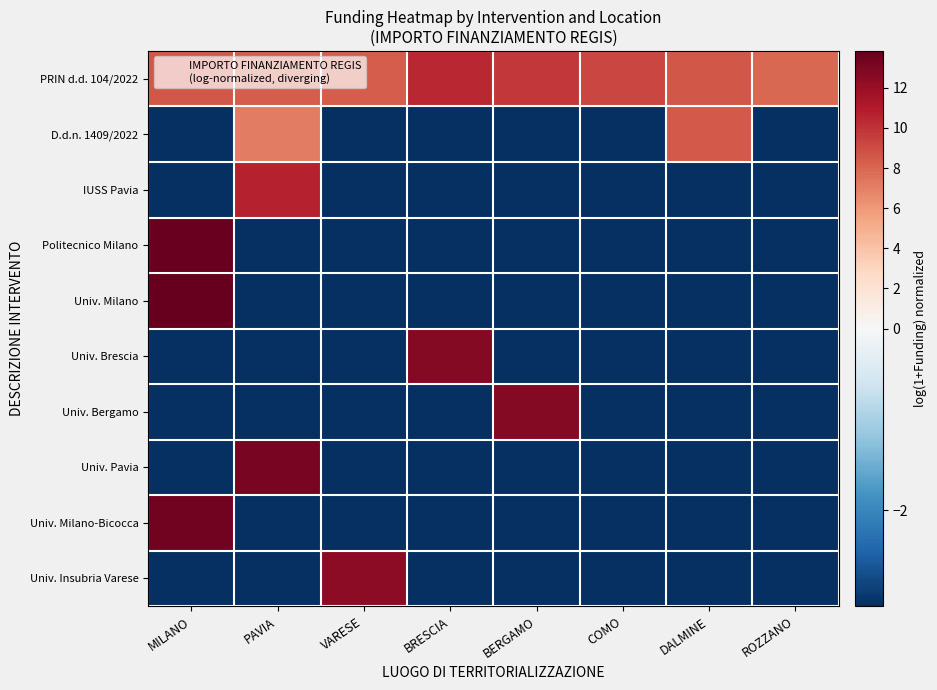

Which label corresponds to the smallest value in the chart?

MILANO